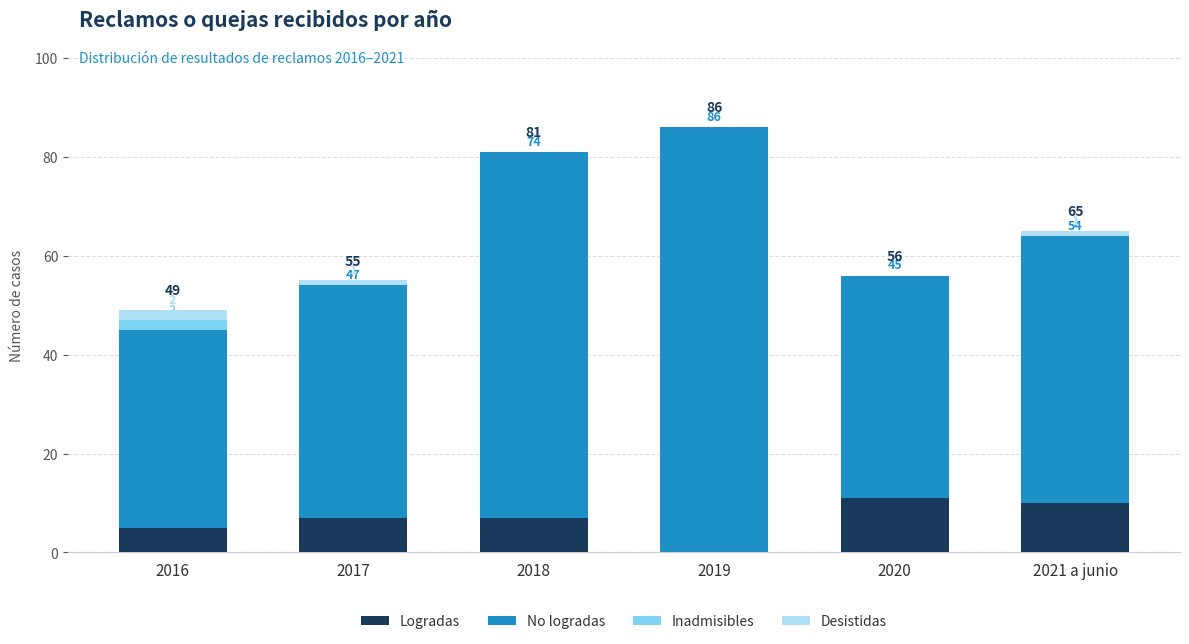

True or false: Logradas has a value of 11 at 2017.

False